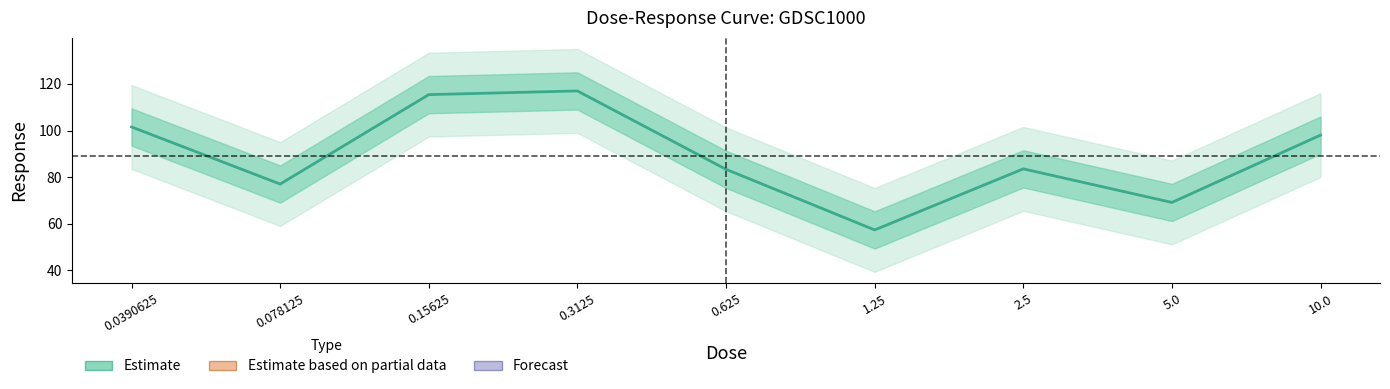

What is the smallest value displayed?

57.3